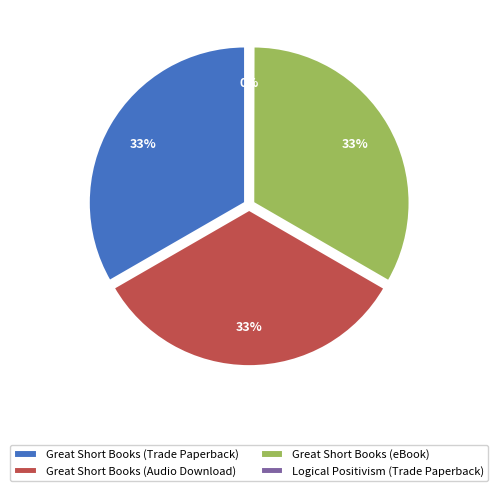

To the nearest percent, what portion does Great Short Books (Trade Paperback) represent?

33%